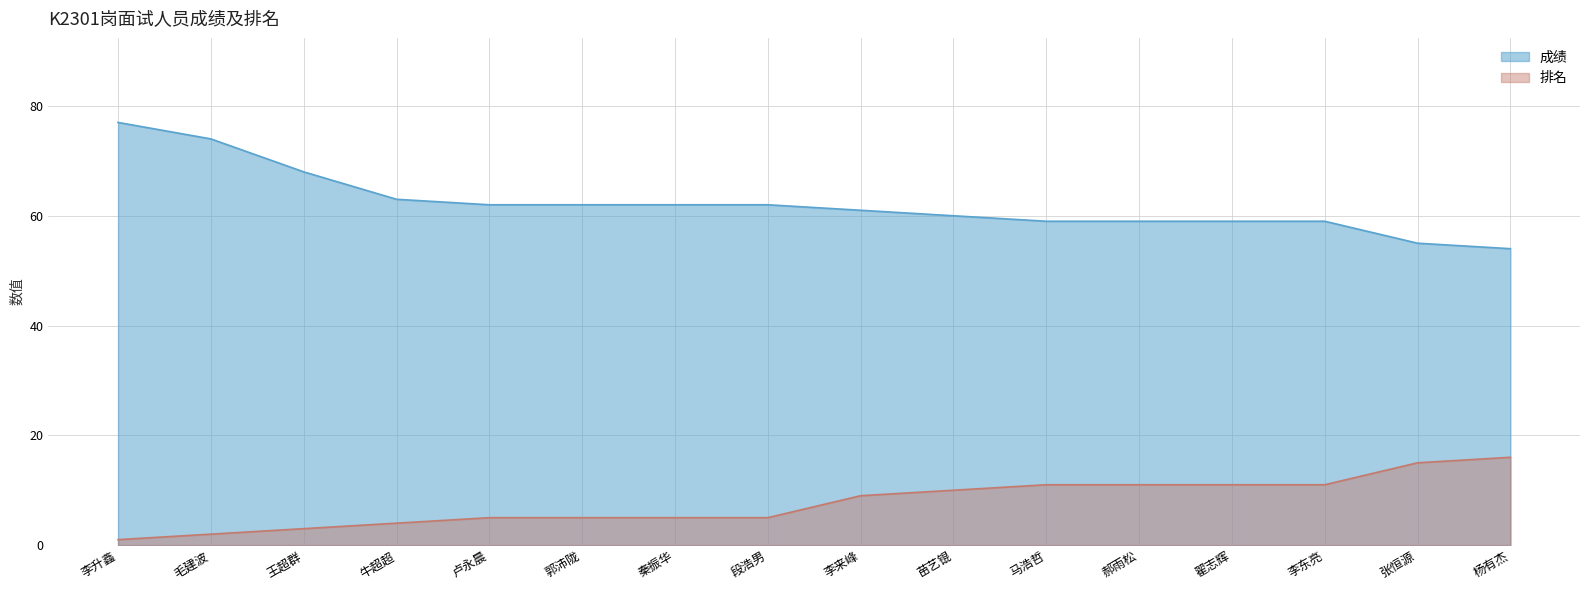

What is the approximate value of 排名 at 杨有杰, to the nearest 5?

15